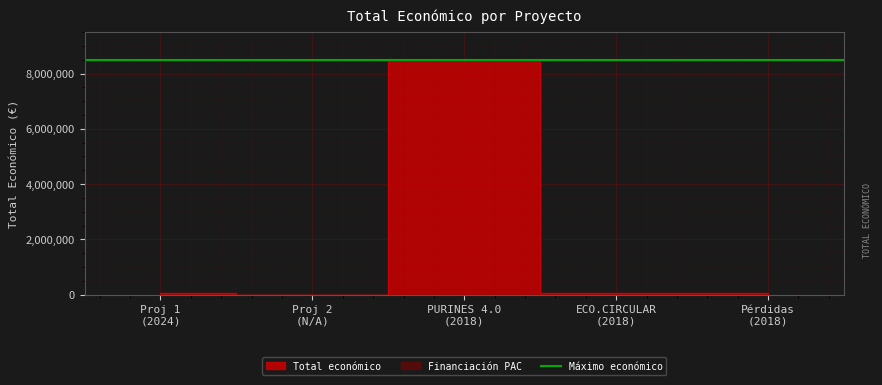

What is the change in value from Proj 1 (2024) to Pérdidas (2018)?

-19457